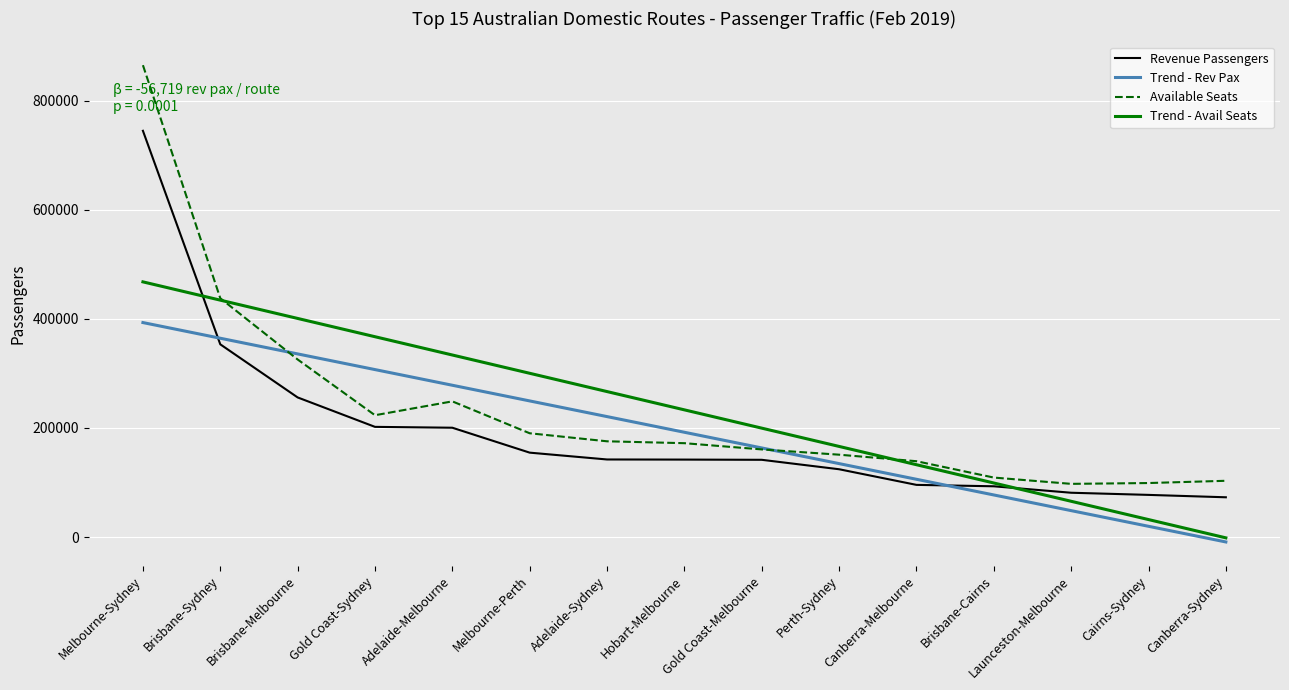

Rank the series by their maximum value, from highest to lowest.

Available Seats, Revenue Passengers, Trend - Avail Seats, Trend - Rev Pax